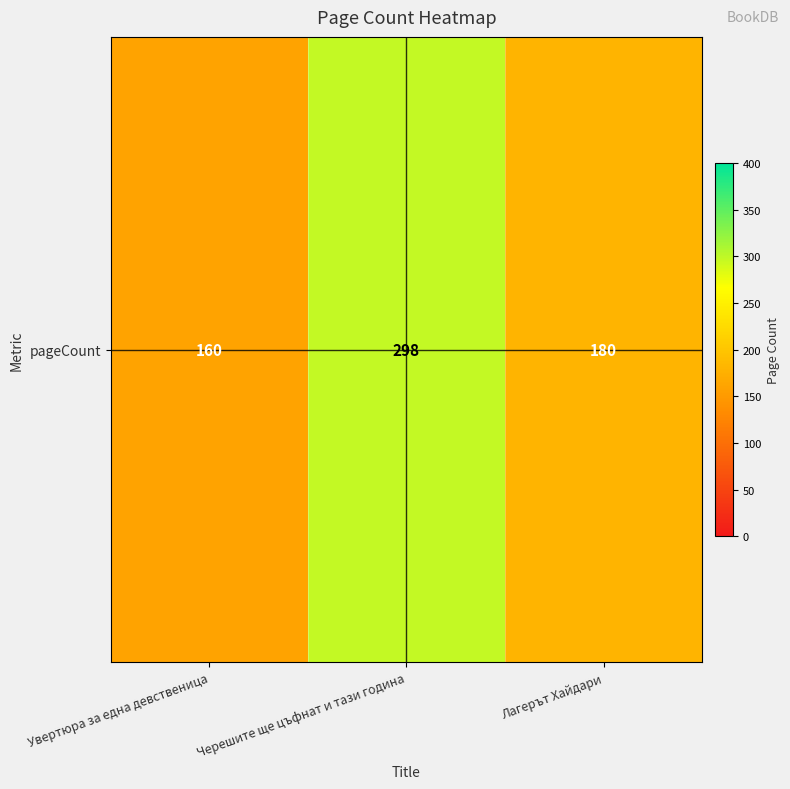

List the labels in order of value, largest first.

Черешите ще цъфнат и тази година, Лагерът Хайдари, Увертюра за една девственица